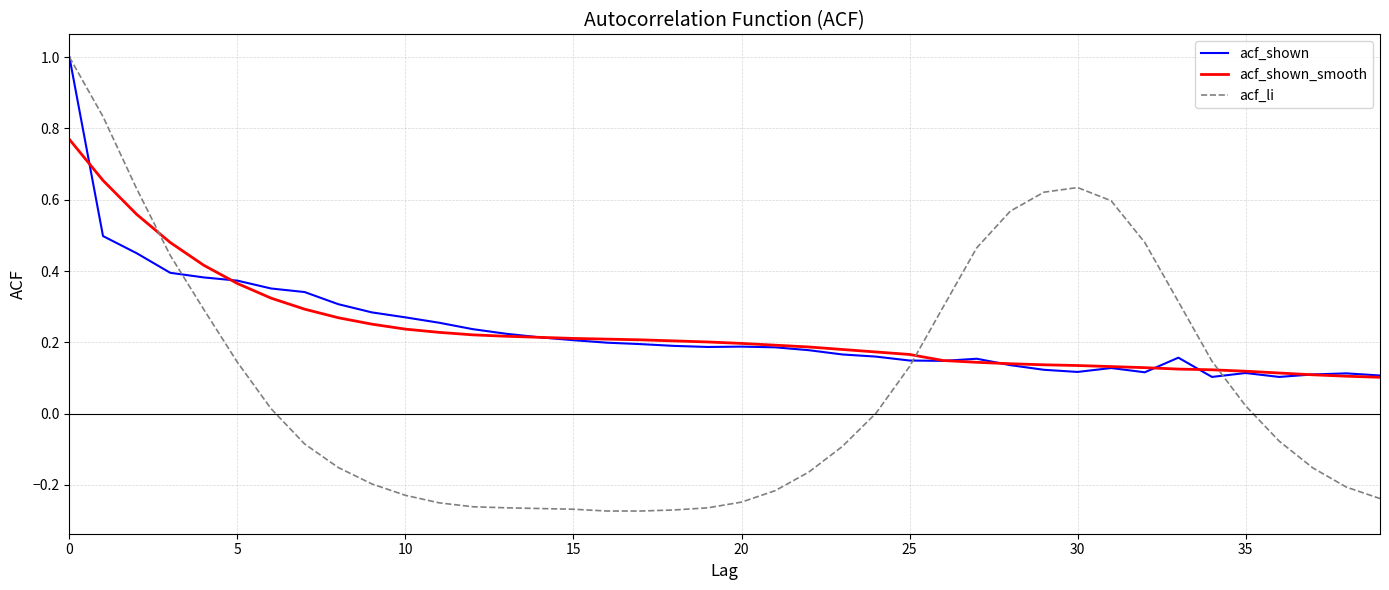

What is the maximum value shown in the chart?

1.0